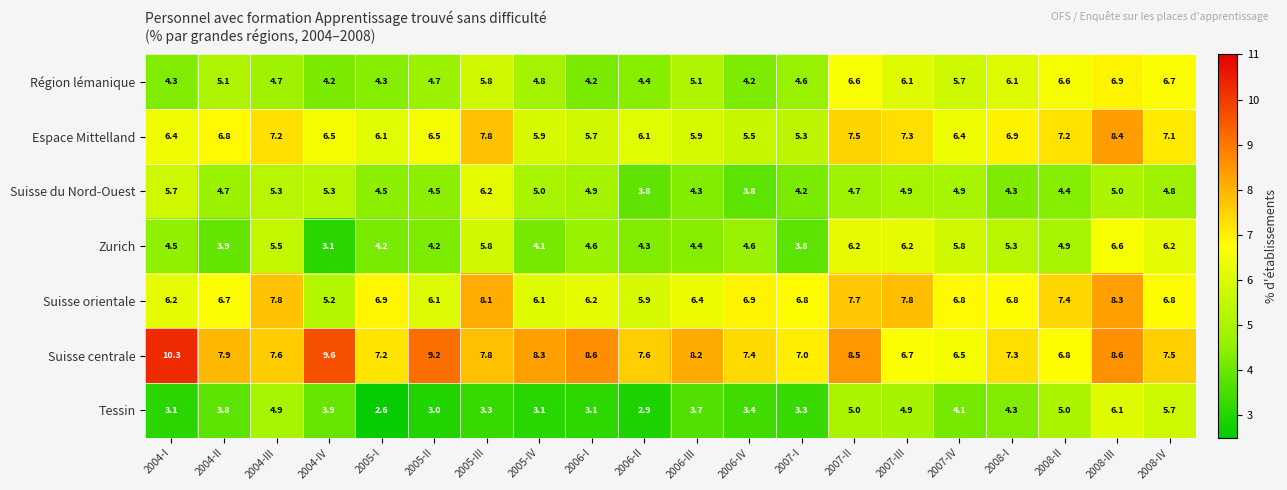

Between 2007-II and 2008-III, which series saw the biggest shift?

Tessin